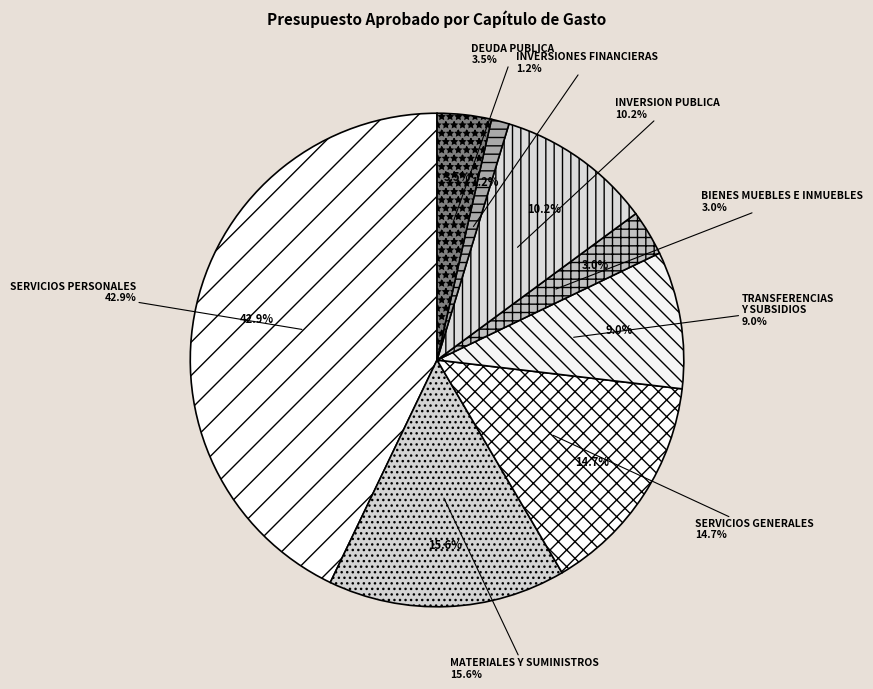

To the nearest percent, what is the combined percentage of SERVICIOS GENERALES and TRANSFERENCIAS, SUBSIDIOS Y AYUDAS?

24%